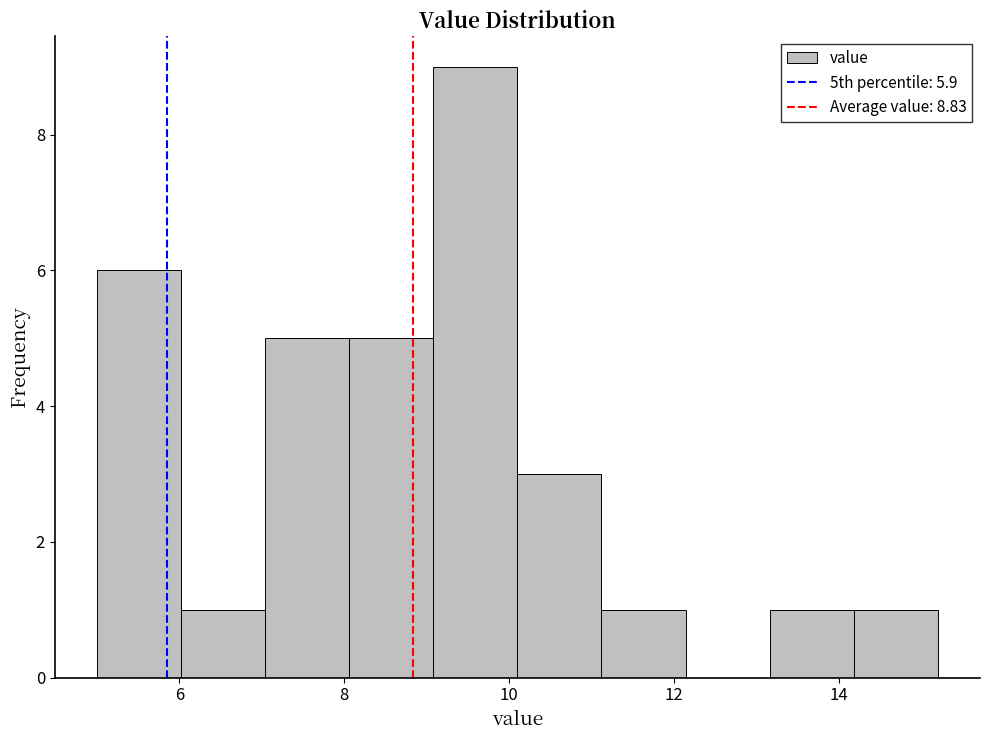

Which range on the x-axis has the tallest bar?

9.08 to 10.10